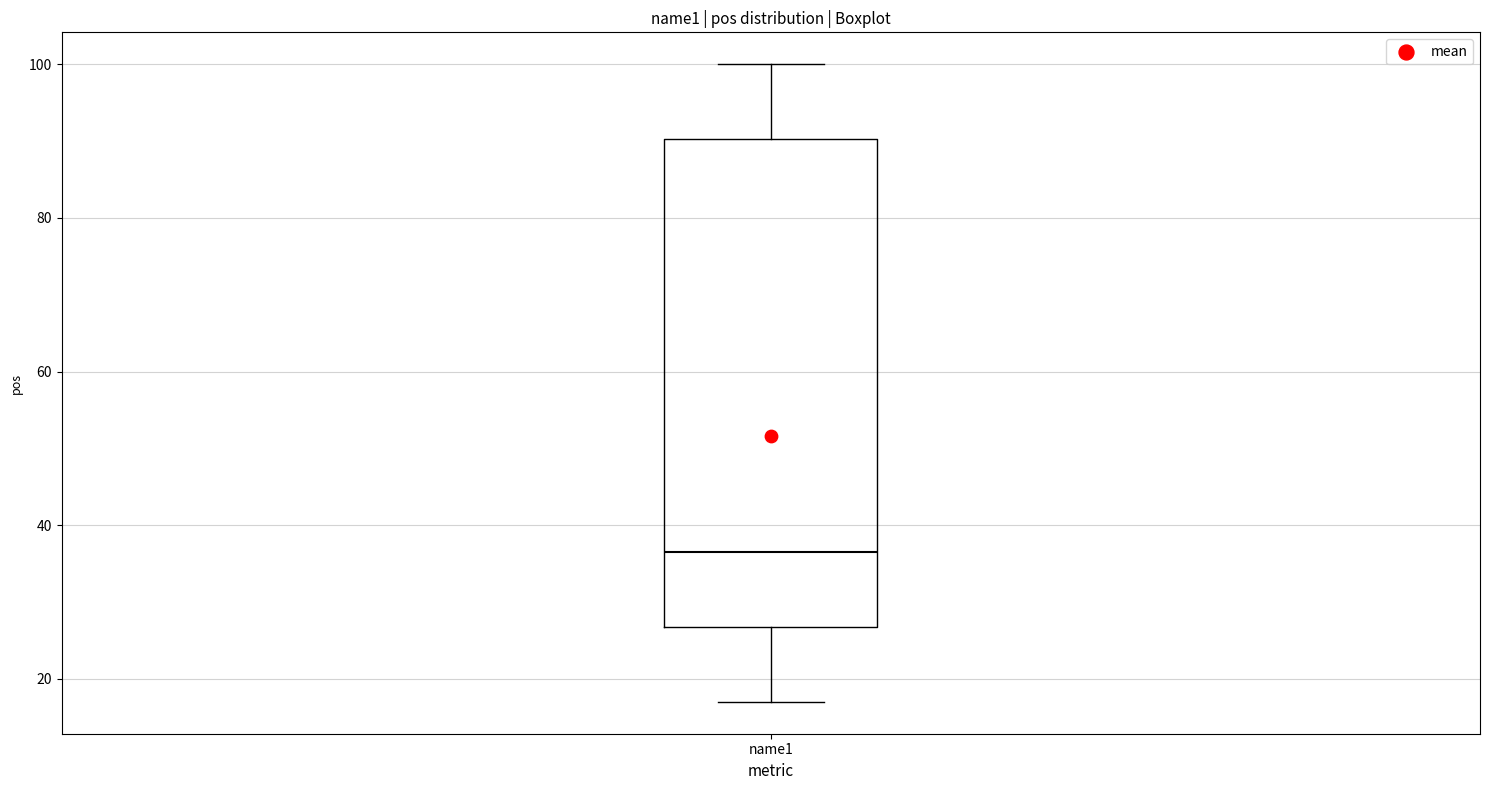

Transcribe this box plot: give where the median line is, the range the box spans, and where the two whiskers end, as read against the y-axis. The values are not printed on the chart, so give them approximately, as read against the axis.

median 36, box 26 to 90, whiskers 18 to 100